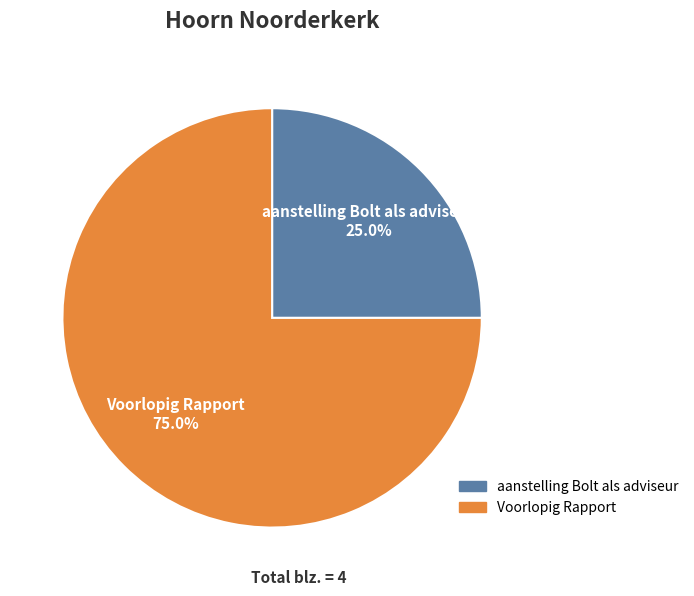

What percentage is the Voorlopig Rapport slice, to the nearest percent?

75%